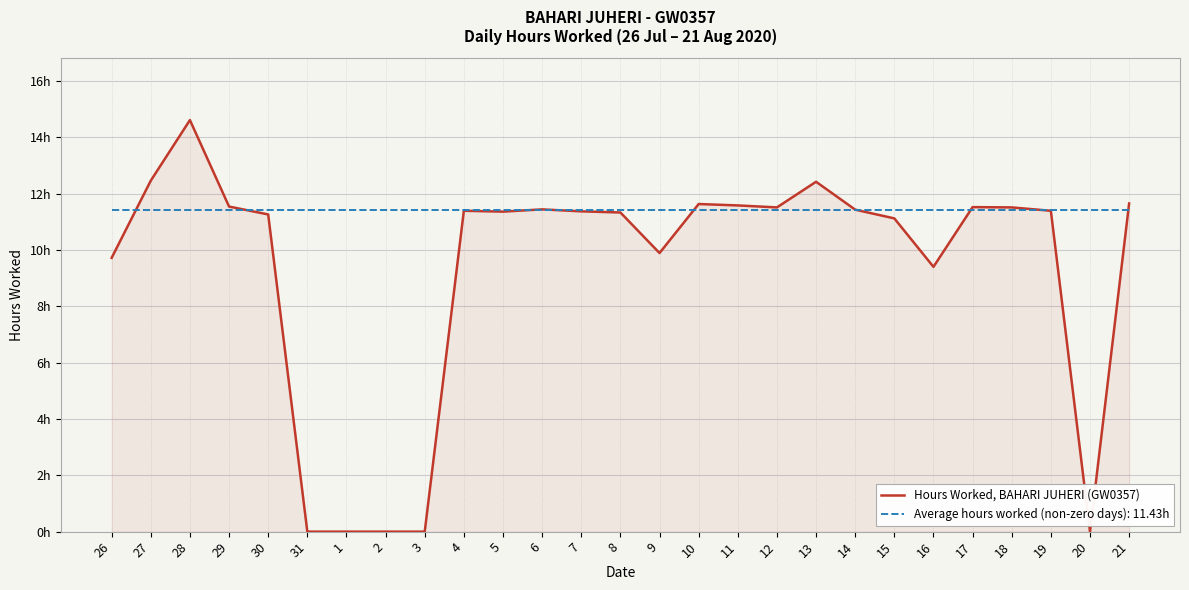

Reading right to left, what are all the values shown in this chart?

21=11.7	20=0.0	19=11.4	18=11.5	17=11.5	16=9.4	15=11.1	14=11.4	13=12.4	12=11.5	11=11.6	10=11.6	9=9.9	8=11.3	7=11.4	6=11.4	5=11.4	4=11.4	3=0.0	2=0.0	1=0.0	31=0.0	30=11.3	29=11.5	28=14.6	27=12.5	26=9.7